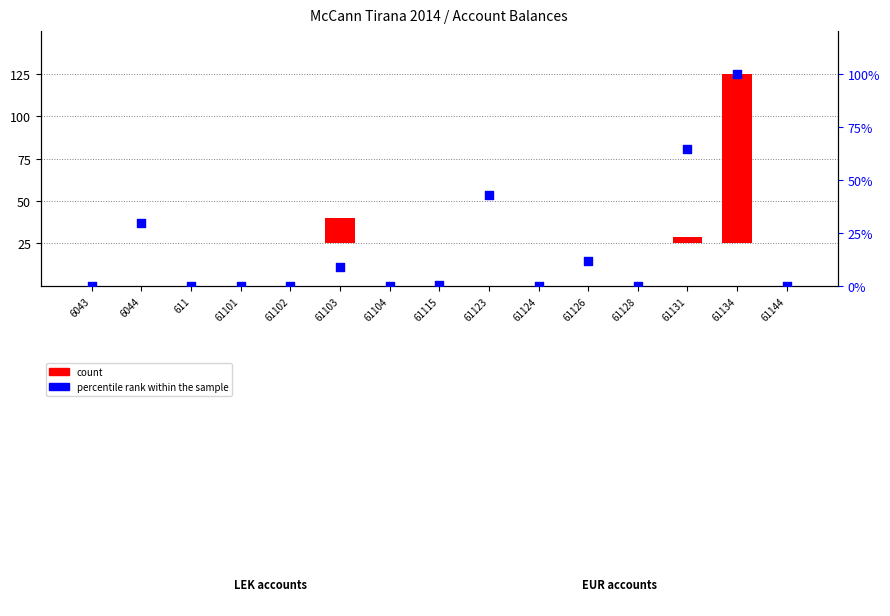

Which series reaches the minimum Y coordinate?

count